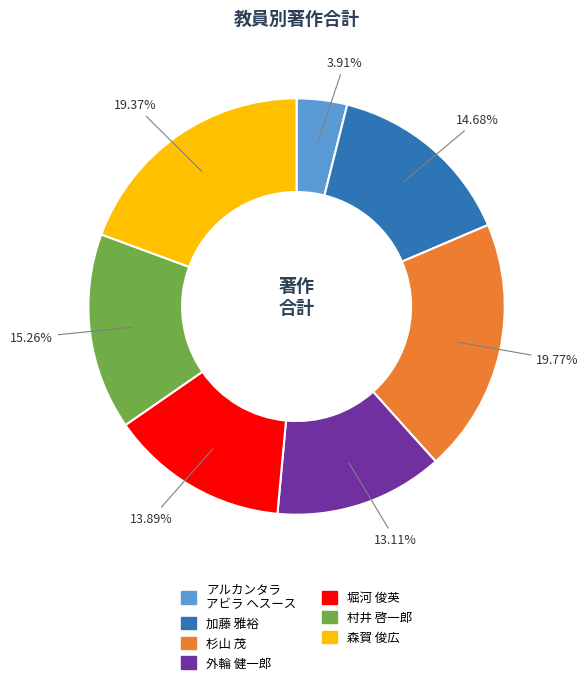

Does 森賀 俊広 account for over 50% of the chart?

No